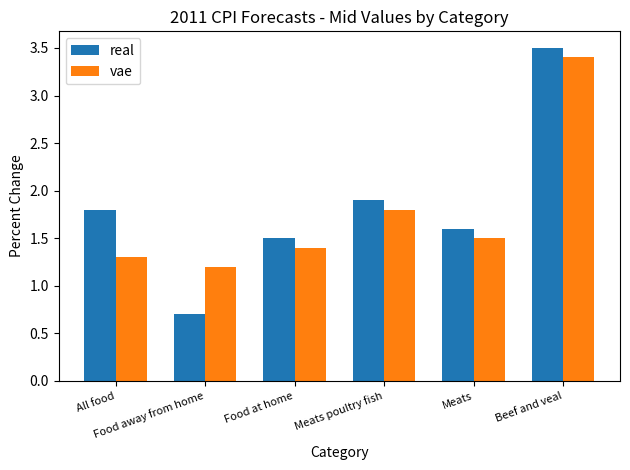

What is the label of the 3rd bar from the left?

Food at home